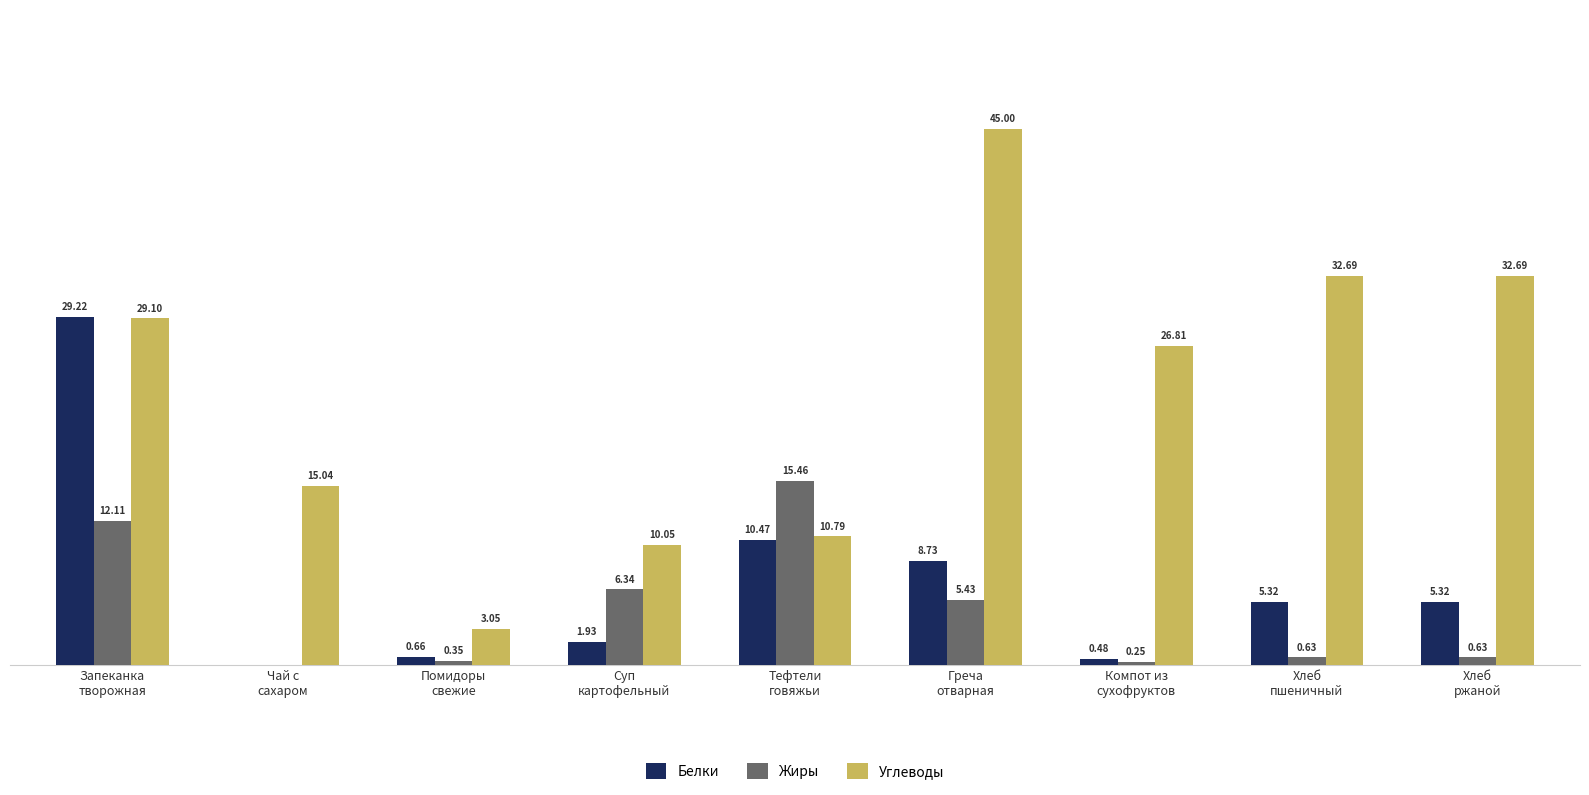

Which series has the largest total across all categories?

Углеводы